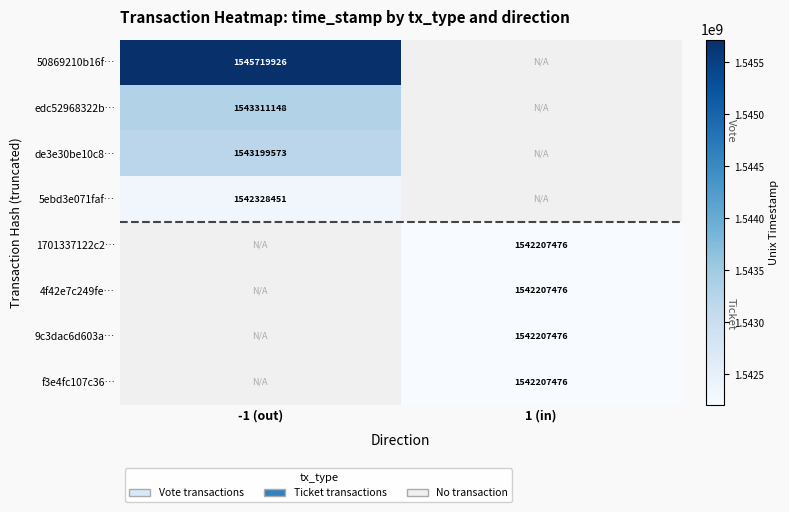

Which category has the lowest value across all series?

1 (in)